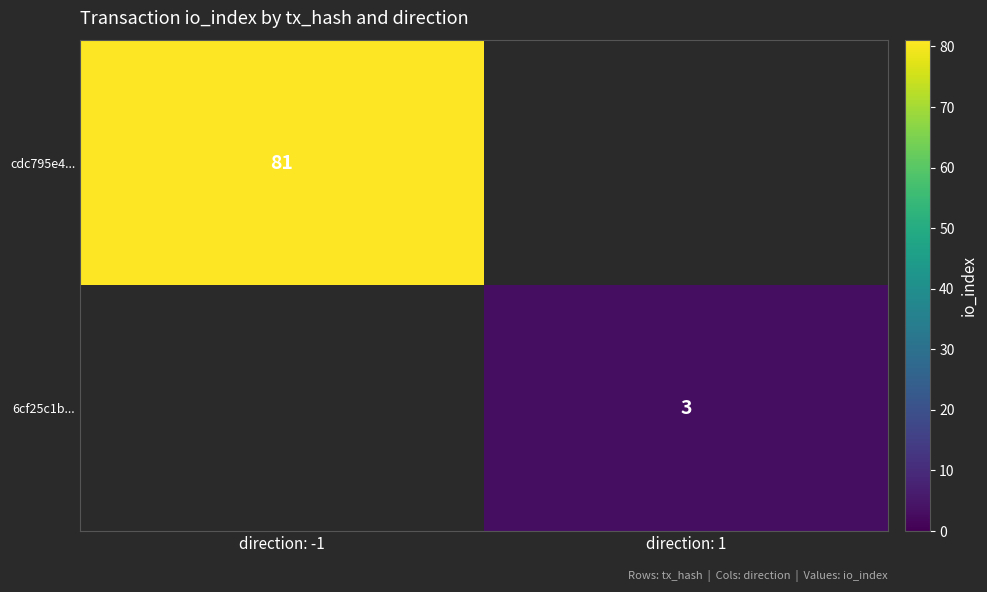

The value of 6cf25c1b... at direction: 1 is 1. True or false?

False